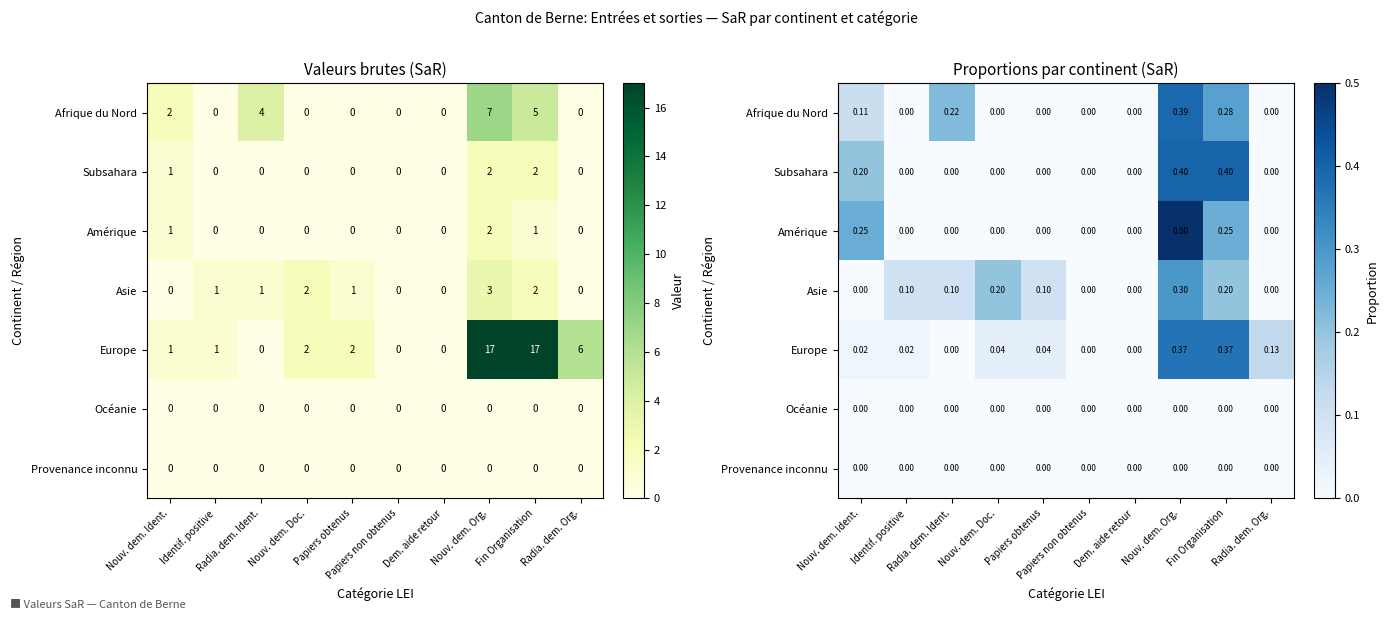

Count the number of data series in this chart.

7